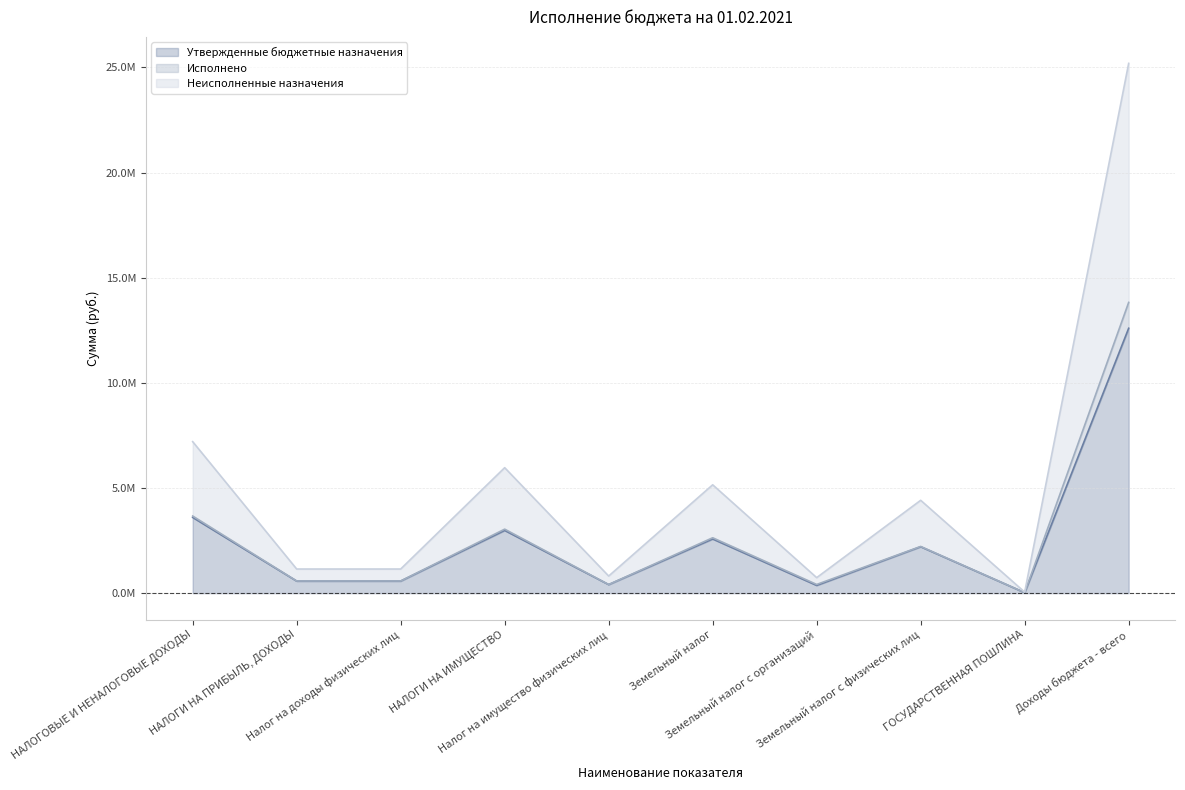

At which category is the sum across all series the highest?

Доходы бюджета - всего